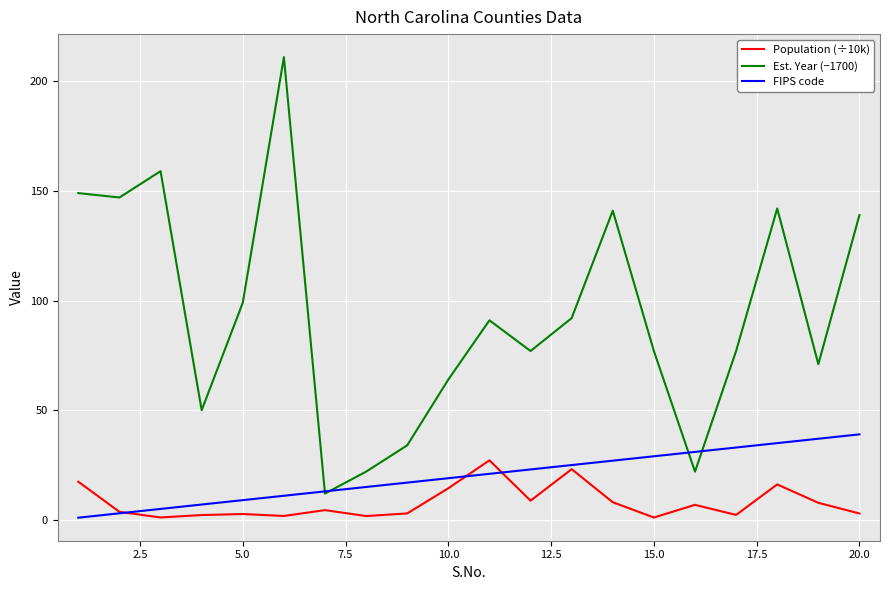

List the series in order of their peak value, highest first.

Est. Year (−1700), FIPS code, Population (÷10k)